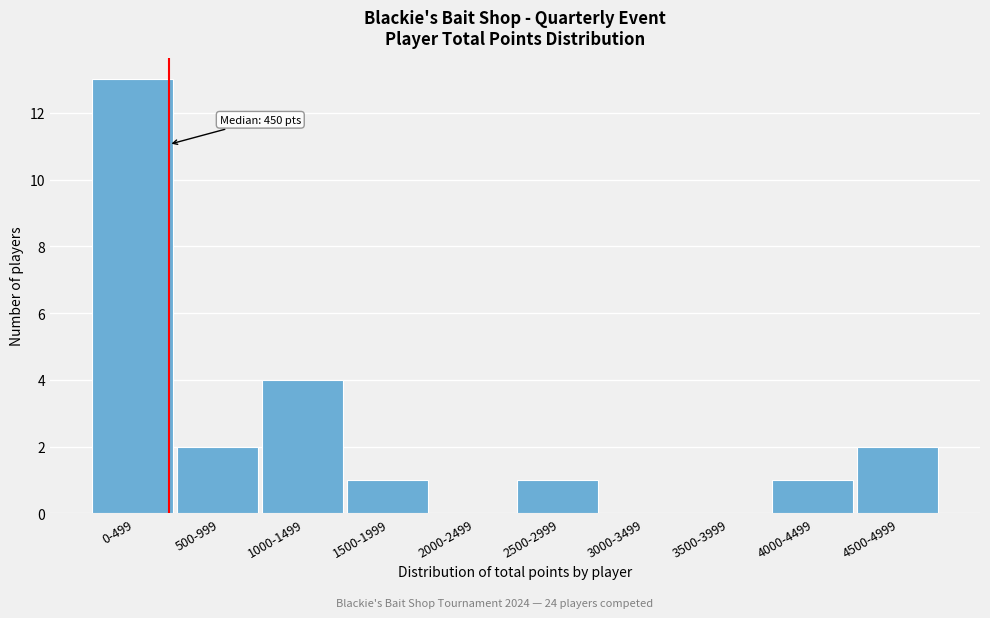

Reading left to right, list all the values displayed in this chart.

0-499=13	500-999=2	1000-1499=4	1500-1999=1	2000-2499=0	2500-2999=1	3000-3499=0	3500-3999=0	4000-4499=1	4500-4999=2